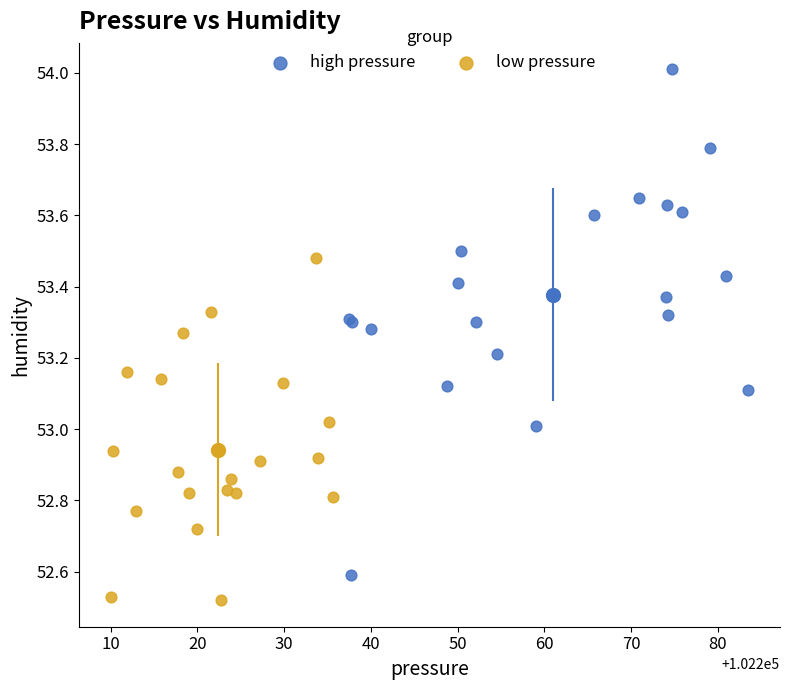

Which series contains the highest Y value?

high pressure